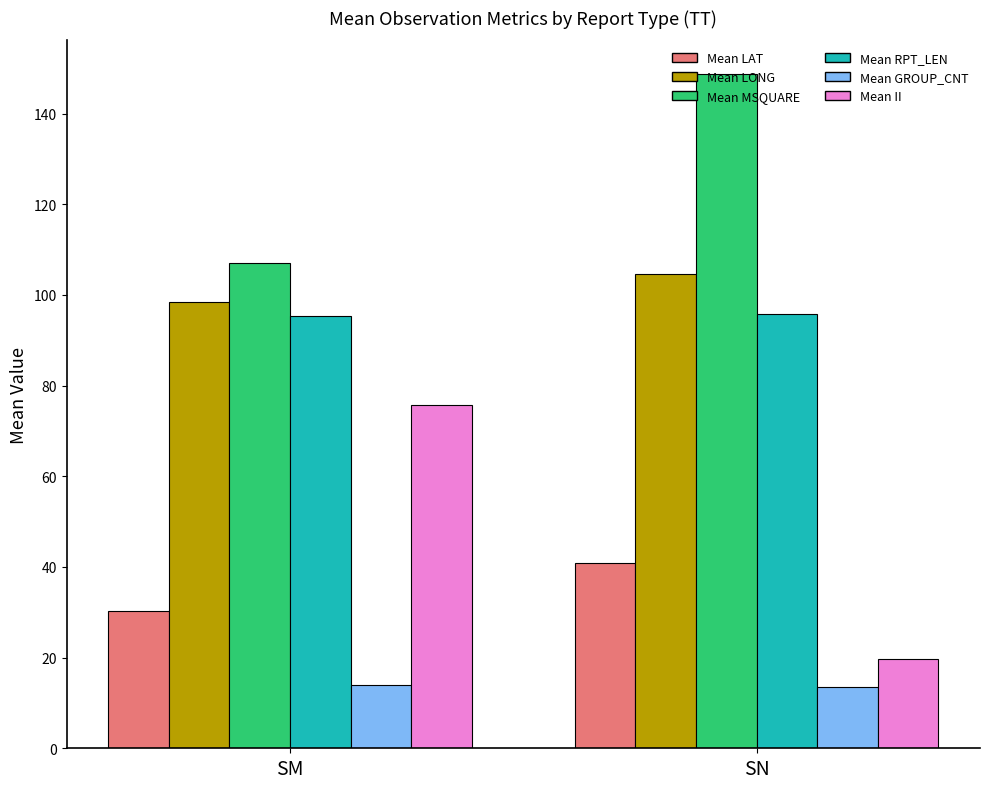

Rank the series at SN from lowest to highest value.

Mean GROUP_CNT, Mean II, Mean LAT, Mean RPT_LEN, Mean LONG, Mean MSQUARE